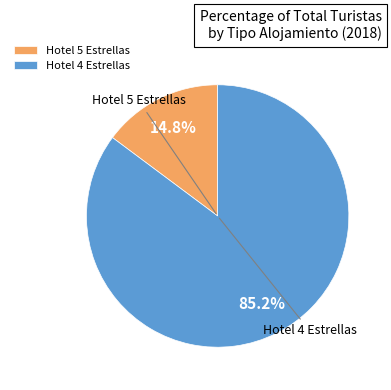

Approximately how many times larger is the value at Hotel 4 Estrellas compared to Hotel 5 Estrellas?

5.8